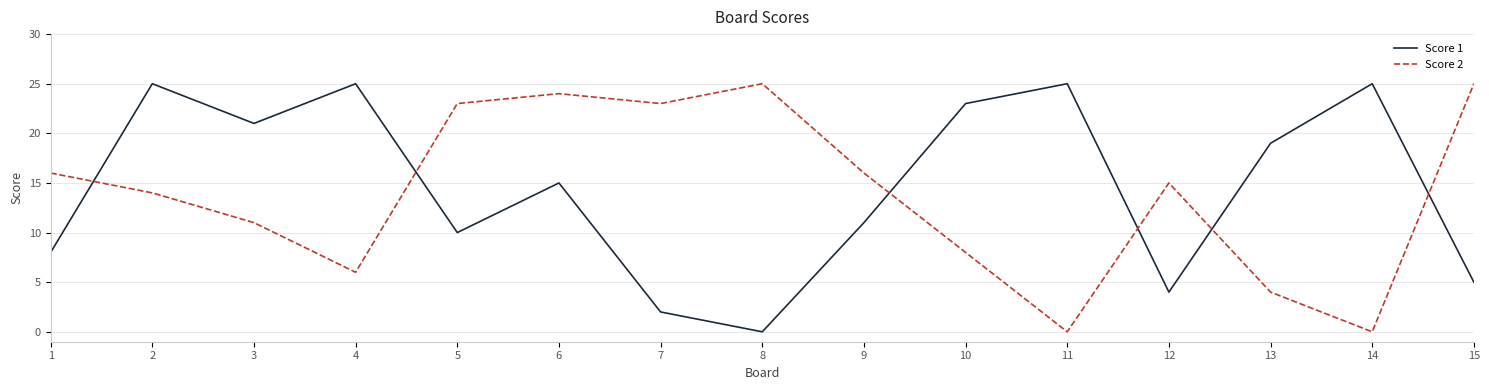

True or false: Score 1 has a value of 12 at 3.

False